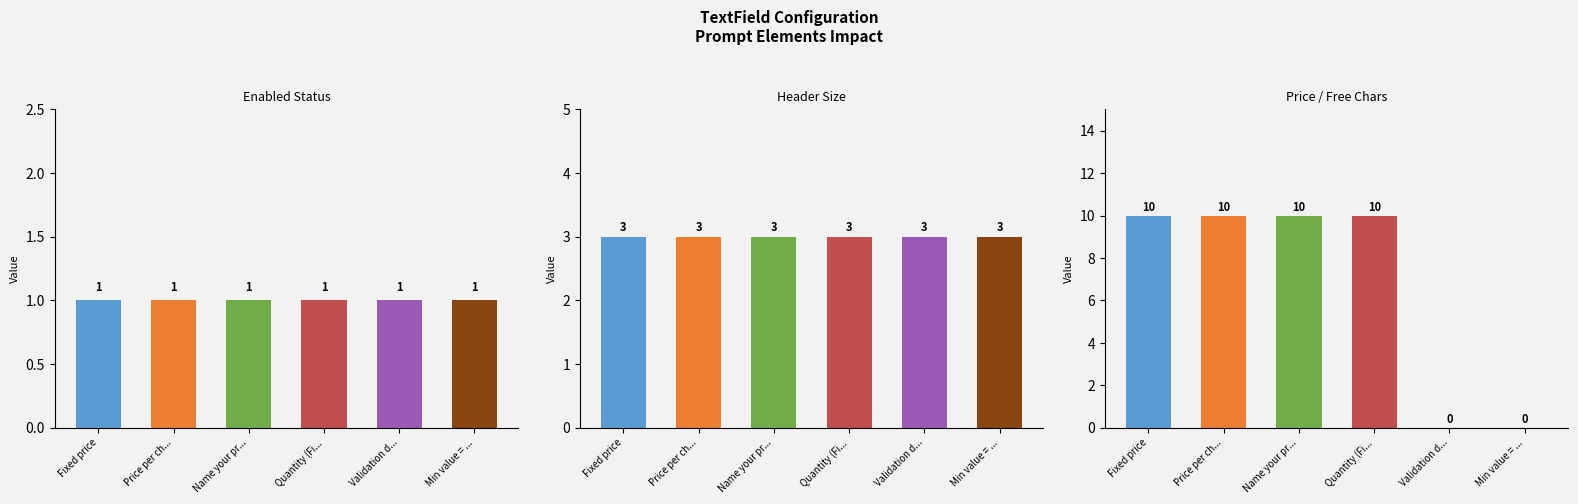

At which label does textfield_enabled reach its peak?

Fixed price